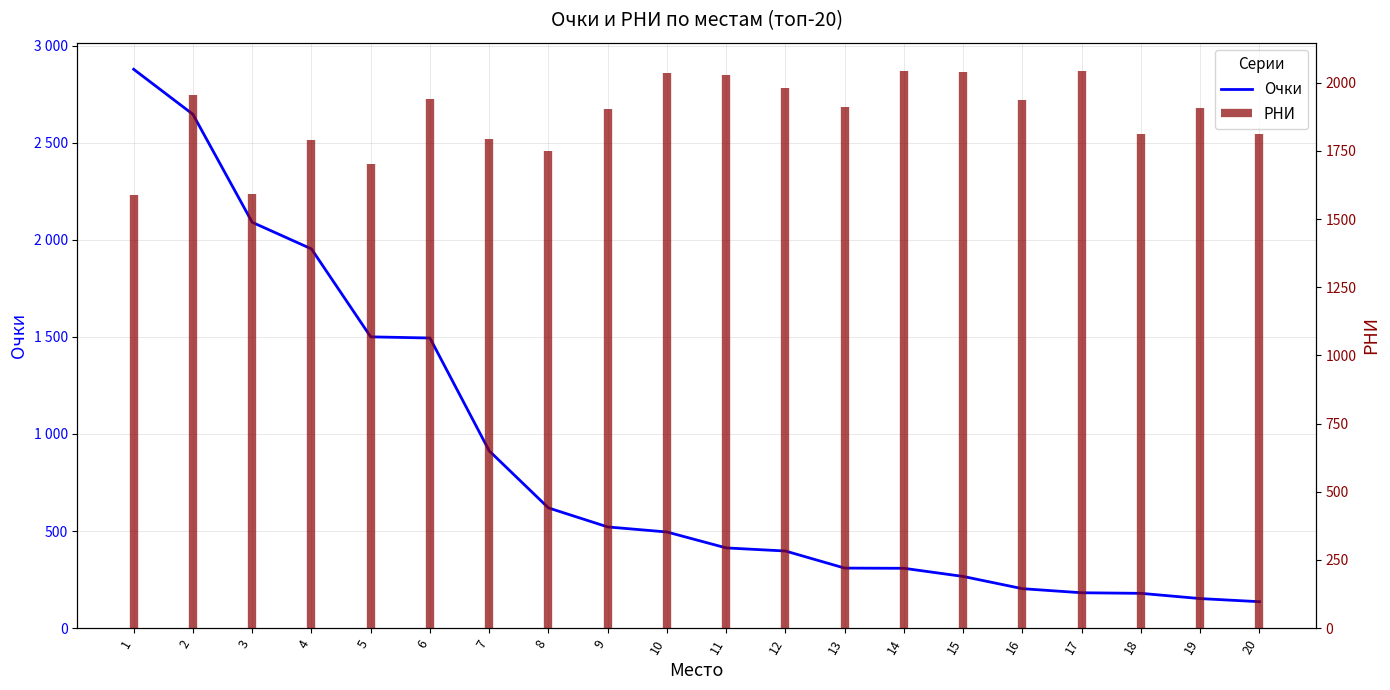

What is the difference between the maximum and minimum values?

2742